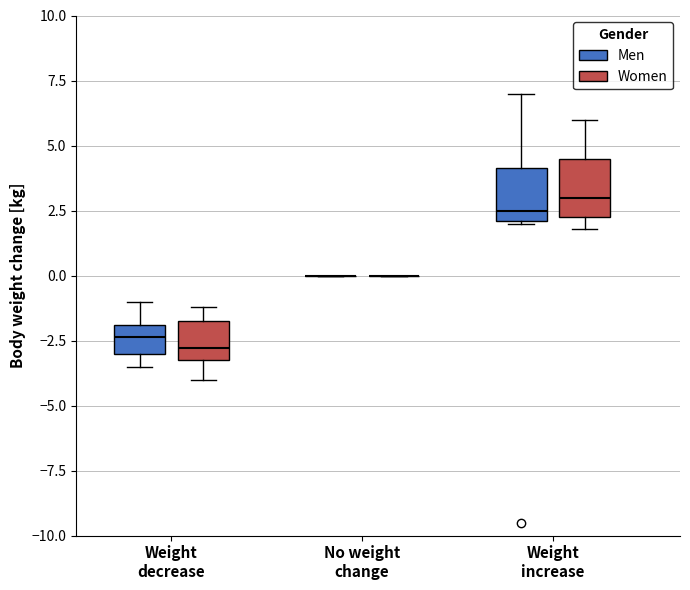

Reading left to right, read every box against the y-axis: the position of its median line, the range the box covers, and the ends of its whiskers. The values are not printed on the chart, so give them approximately, as read against the axis.

Weight decrease (Men): median -2.5, box -3.0 to -2.0, whiskers -3.5 to -1.0
Weight decrease (Women): median -3.0 (just above the box's lower edge), box -3.0 to -1.5, whiskers -4.0 to -1.0
No weight change (Men): box collapsed to a line at 0.0, whiskers 0.0 to 0.0
No weight change (Women): box collapsed to a line at 0.0, whiskers 0.0 to 0.0
Weight increase (Men): median 2.5, box 2.0 to 4.0, whiskers 2.0 to 7.0
Weight increase (Women): median 3.0, box 2.5 to 4.5, whiskers 2.0 to 6.0